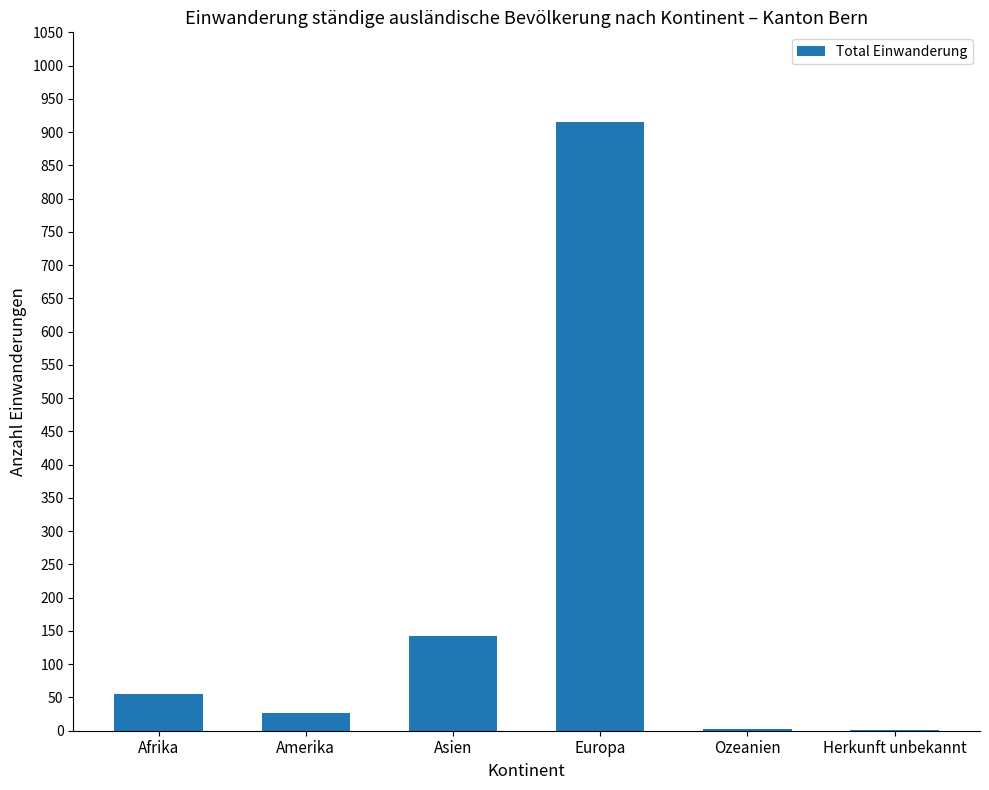

At which category does the chart reach its peak across all series?

Europa